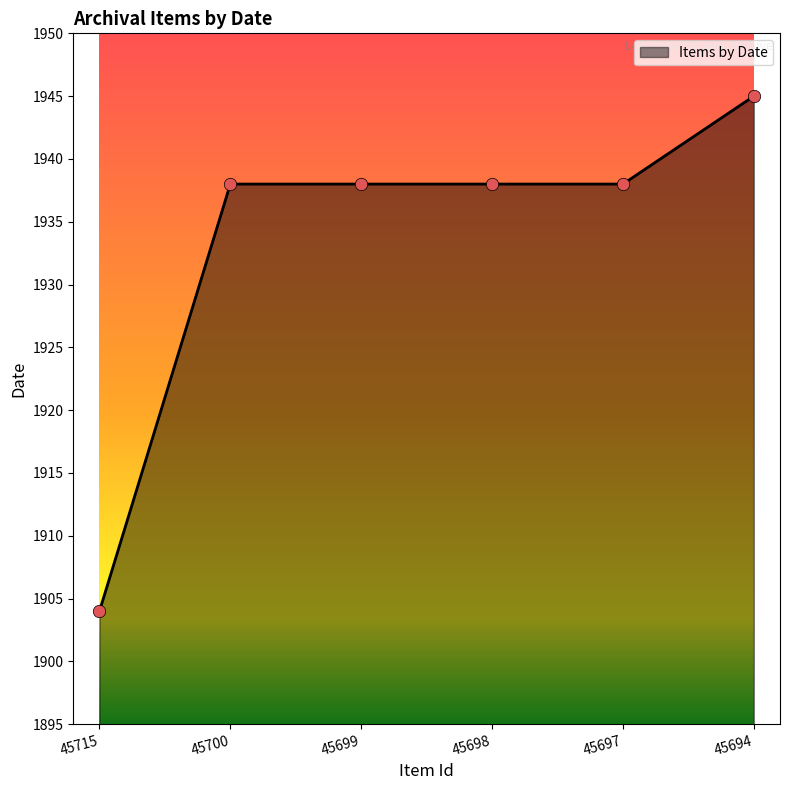

What is the ratio of the value at 45694 to the value at 45699?

1.0